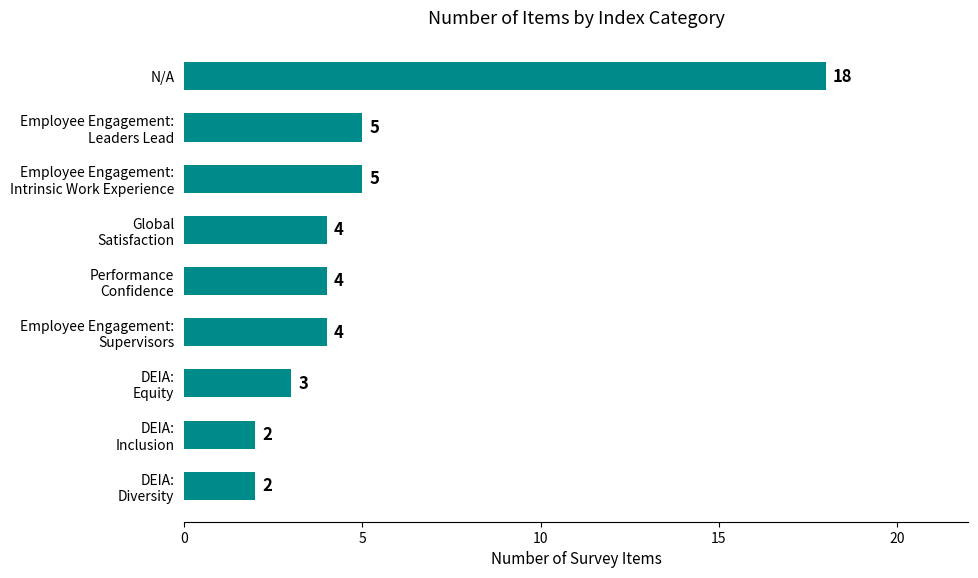

Reading bottom to top, what are all the values shown in this chart?

2	2	3	4	4	4	5	5	18